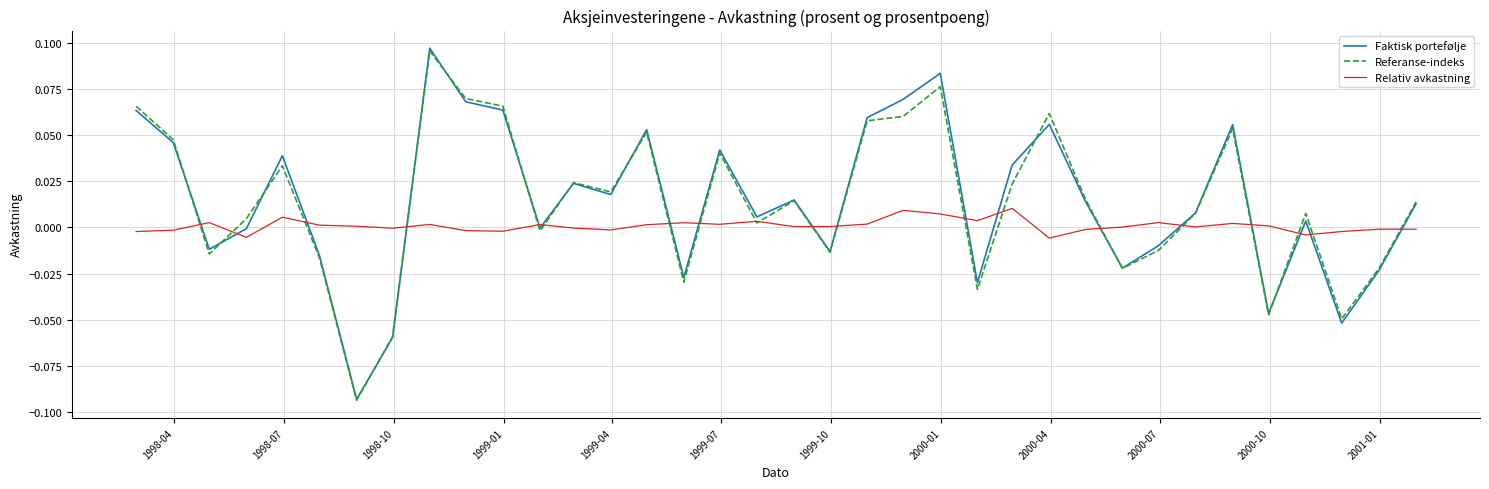

Which series has the largest range (max minus min)?

Faktisk portefølje